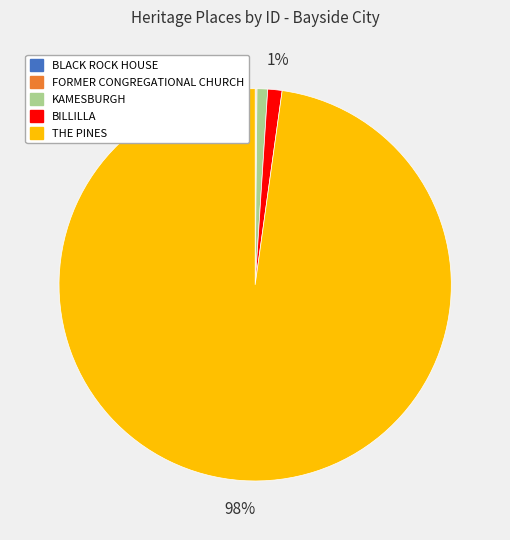

To the nearest percent, what is the difference between the largest and smallest slice percentages?

98%